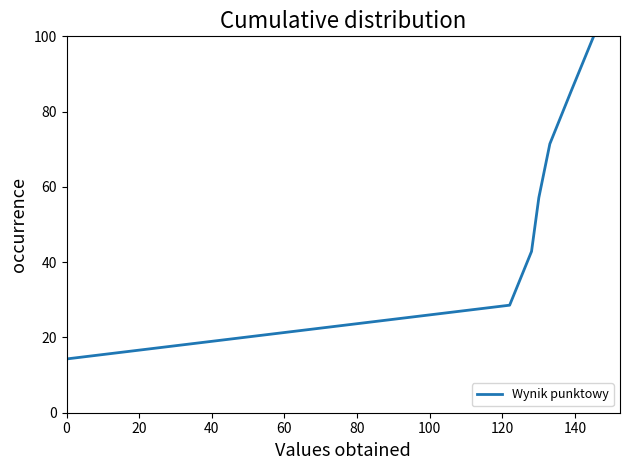

How many lines are shown in the chart?

1